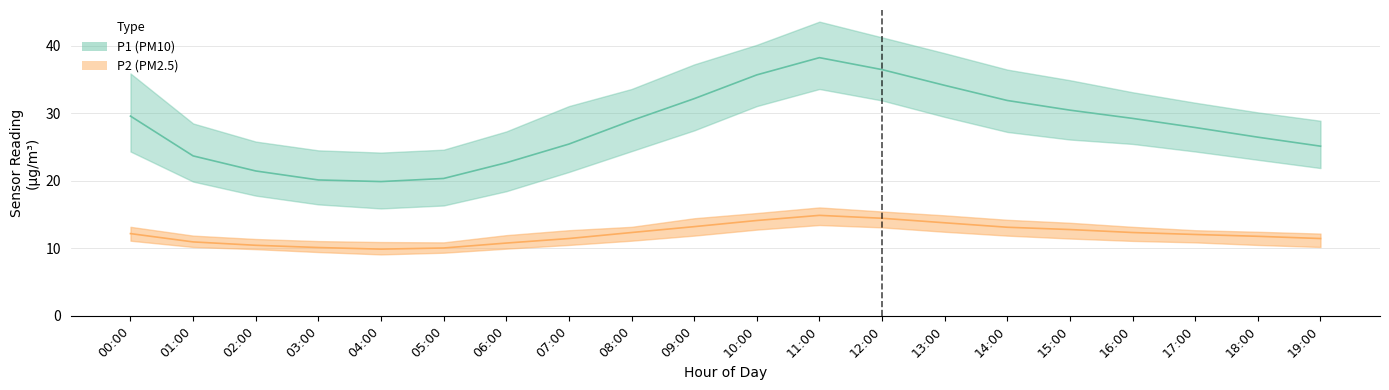

What value does the P2_lower series have at 13:00?

12.4